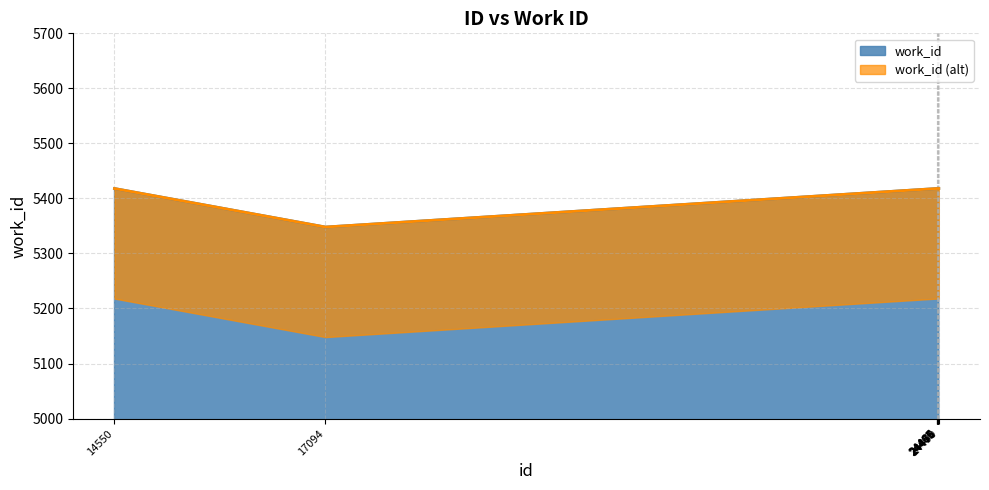

What is the difference between the maximum and minimum values?

70